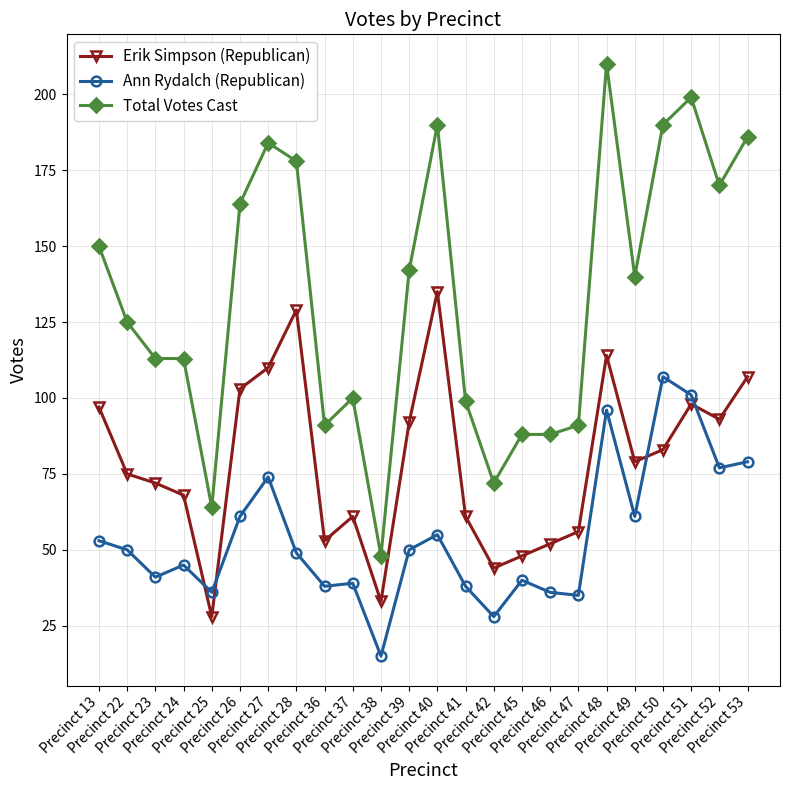

At which category is the sum across all series the highest?

Precinct 48